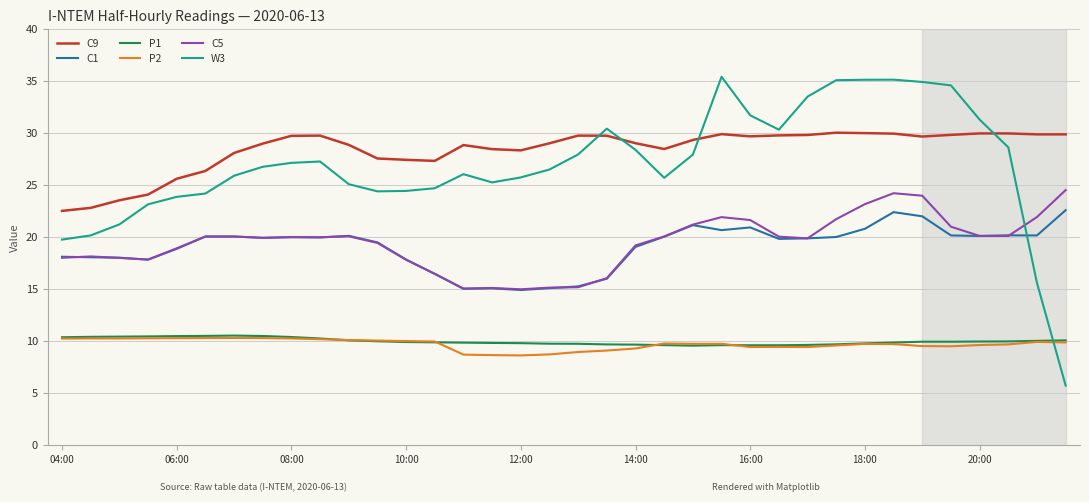

What is the sum of all P2 values?

350.1